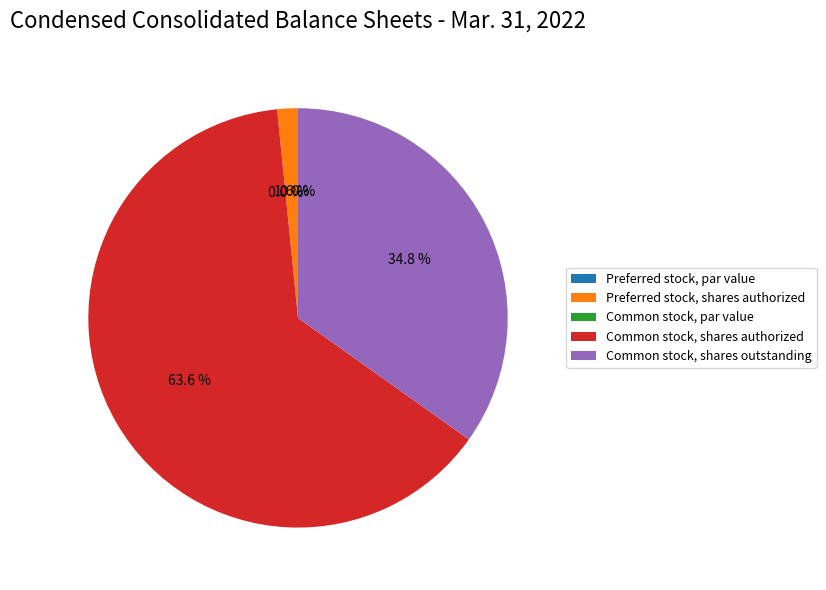

To the nearest percent, what is the difference between the largest and smallest slice percentages?

64%